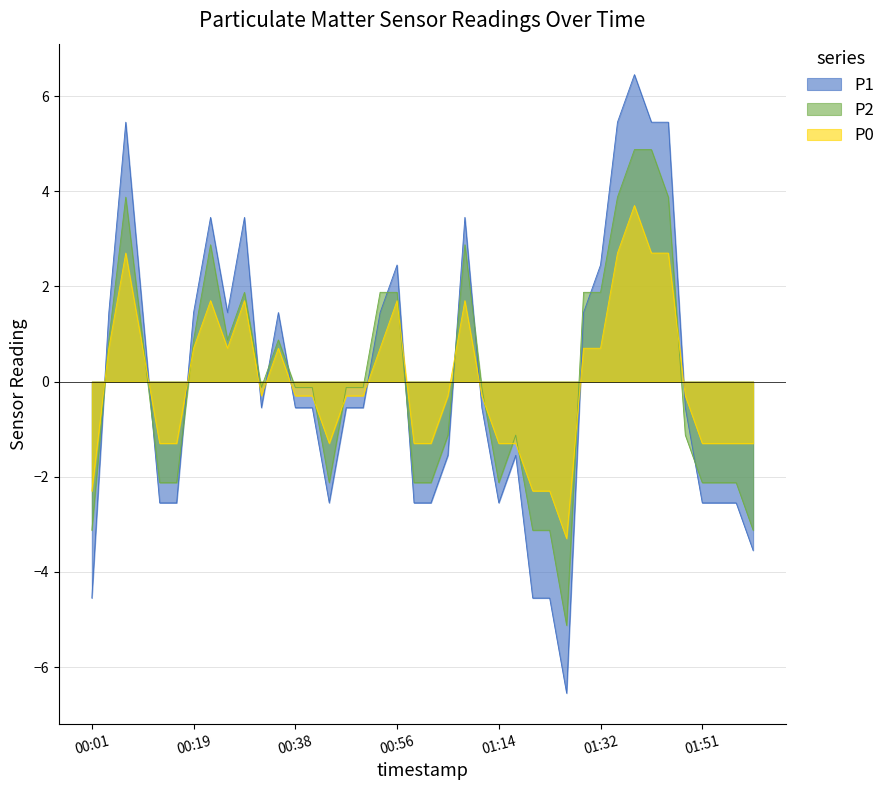

Reading left to right, extract all data points from this chart.

P1: -4.6	1.4	5.4	1.4	-2.6	-2.6	1.4	3.4	1.4	3.4	-0.6	1.4	-0.6	-0.6	-2.6	-0.6	-0.6	1.4	2.4	-2.6	-2.6	-1.6	3.4	-0.6	-2.6	-1.6	-4.6	-4.6	-6.6	1.4	2.4	5.4	6.4	5.4	5.4	-0.6	-2.6	-2.6	-2.6	-3.6
P2: -3.1	0.9	3.9	0.9	-2.1	-2.1	0.9	2.9	0.9	1.9	-0.1	0.9	-0.1	-0.1	-2.1	-0.1	-0.1	1.9	1.9	-2.1	-2.1	-1.1	2.9	-0.1	-2.1	-1.1	-3.1	-3.1	-5.1	1.9	1.9	3.9	4.9	4.9	3.9	-1.1	-2.1	-2.1	-2.1	-3.1
P0: -2.3	0.7	2.7	0.7	-1.3	-1.3	0.7	1.7	0.7	1.7	-0.3	0.7	-0.3	-0.3	-1.3	-0.3	-0.3	0.7	1.7	-1.3	-1.3	-0.3	1.7	-0.3	-1.3	-1.3	-2.3	-2.3	-3.3	0.7	0.7	2.7	3.7	2.7	2.7	-0.3	-1.3	-1.3	-1.3	-1.3